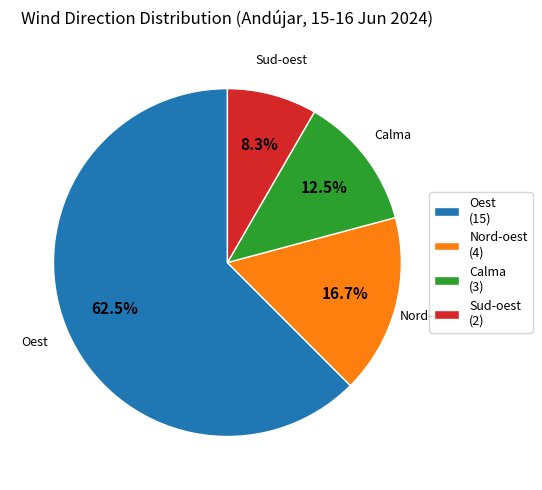

To the nearest percent, what is the difference between the Oest and Nord-oest slice percentages?

46%